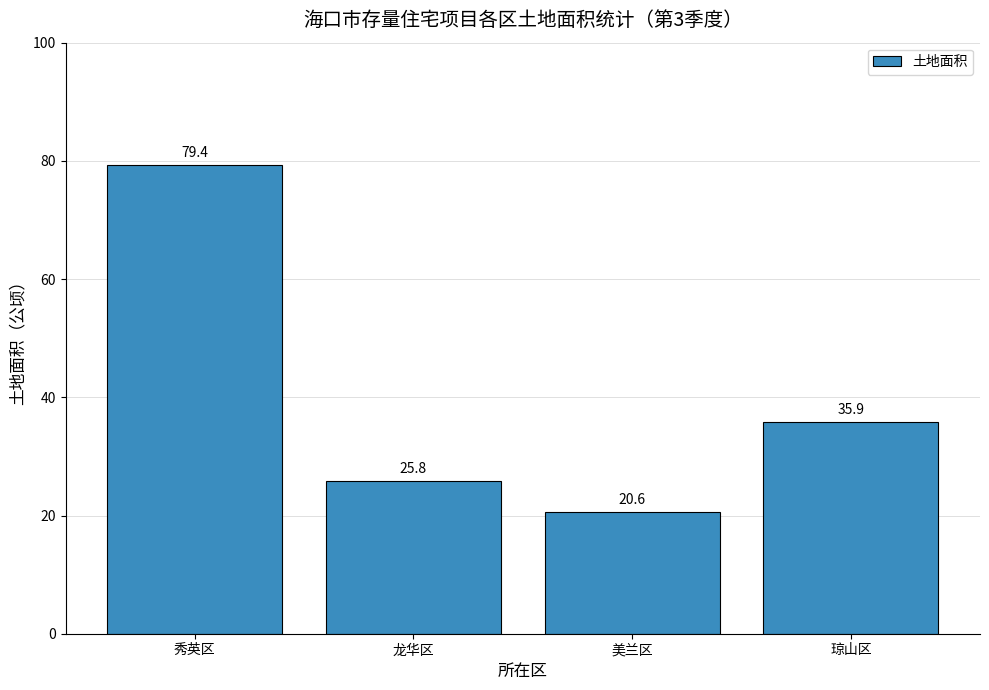

What is the difference between the maximum and minimum values?

58.8